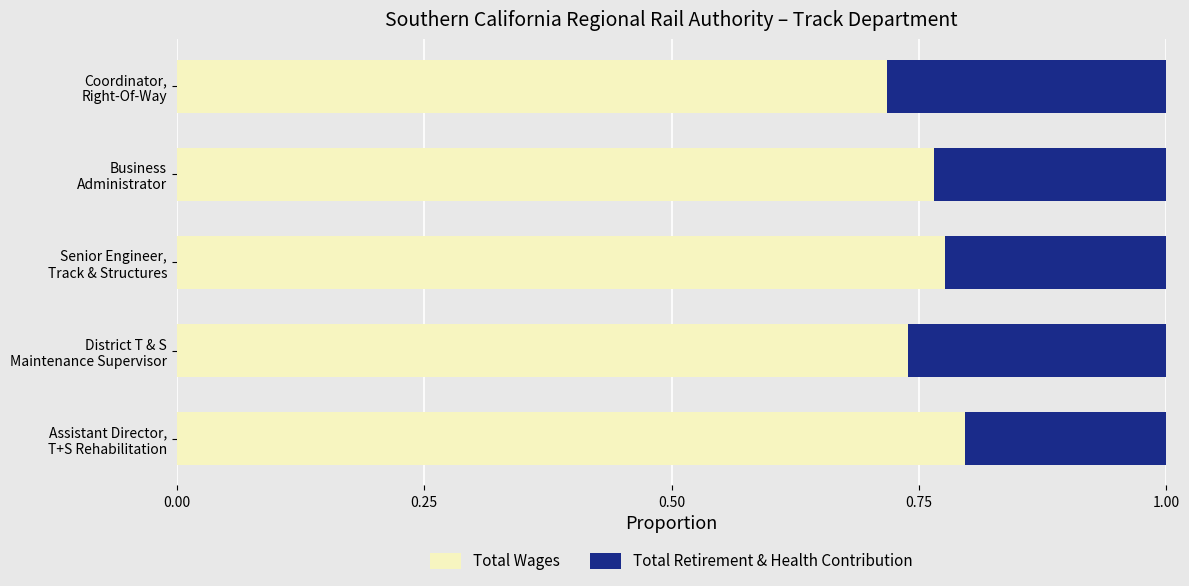

How many Total Wages values are between 0 and 1?

5